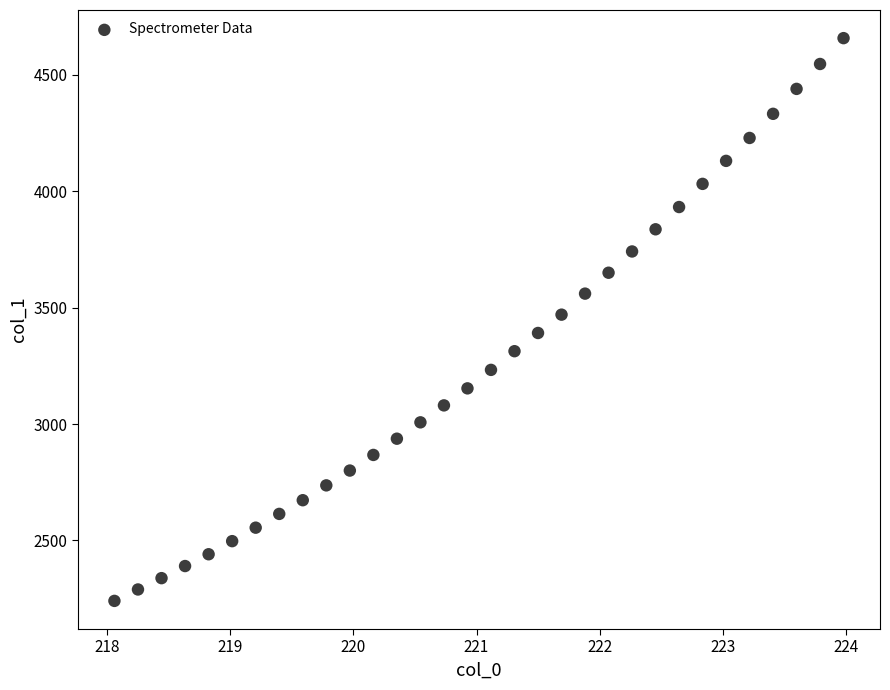

What is the range of Y values (max minus min)?

2417.6